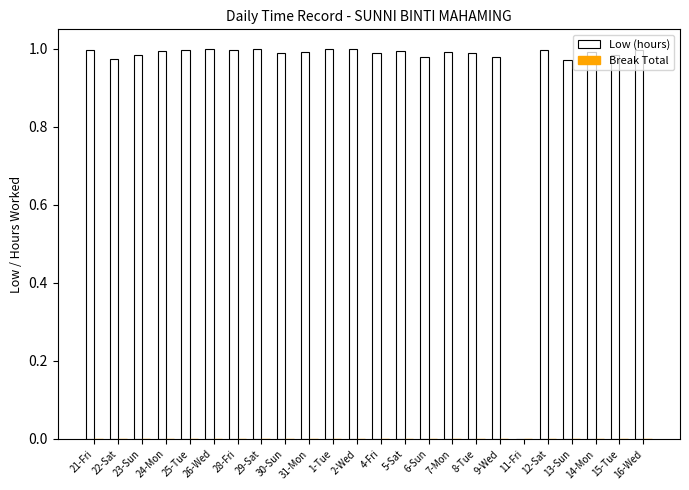

Is it true that the value at 30-Sun is 1.6?

False